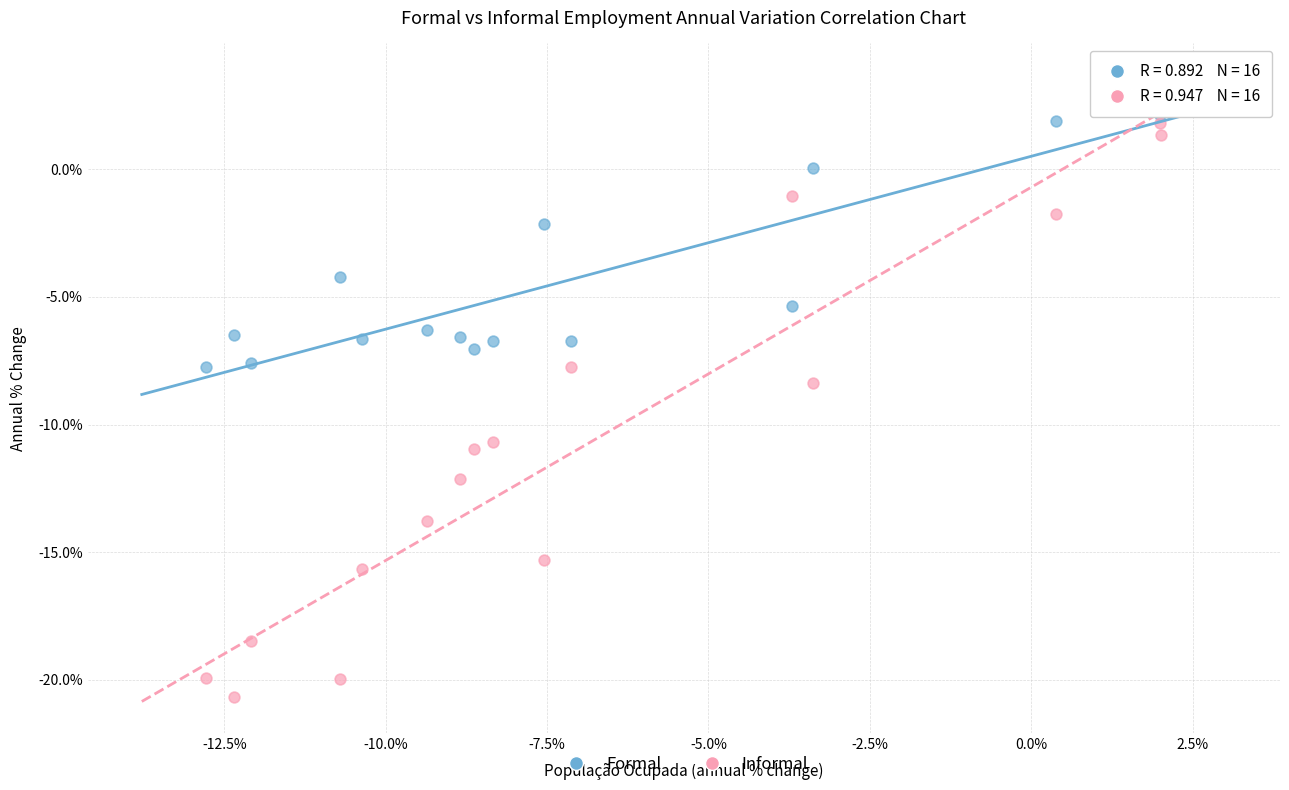

Which series reaches the maximum Y coordinate?

Formal